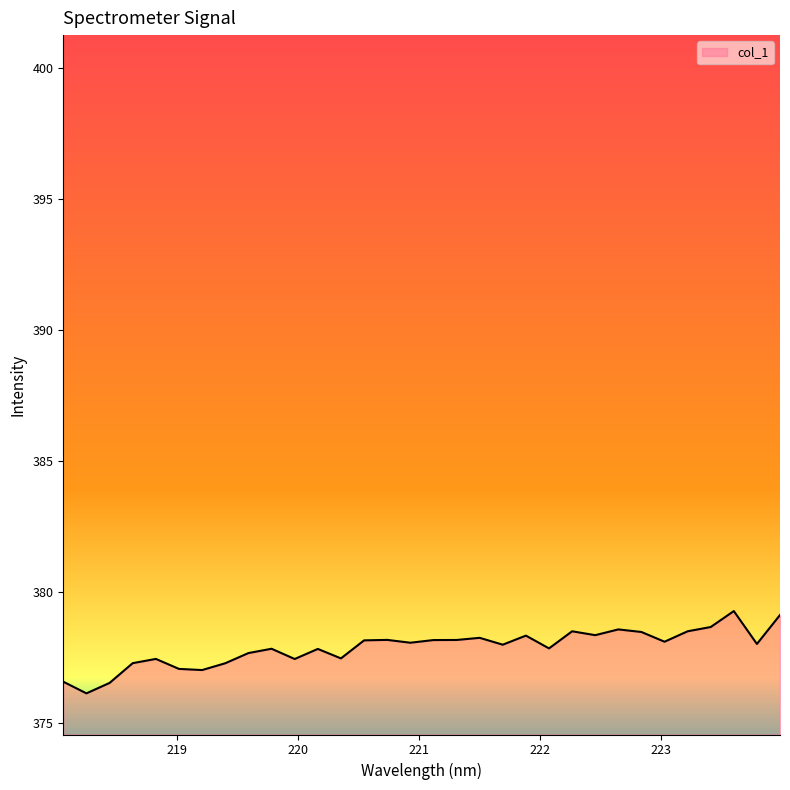

What is the greatest value displayed?

379.3